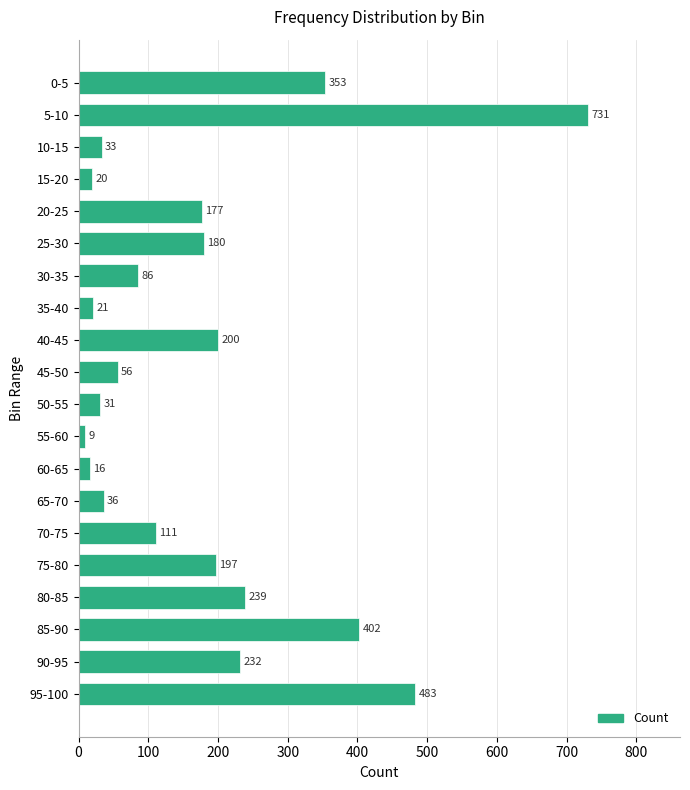

Reading bottom to top, transcribe all the data shown in this chart.

95-100=483	90-95=232	85-90=402	80-85=239	75-80=197	70-75=111	65-70=36	60-65=16	55-60=9	50-55=31	45-50=56	40-45=200	35-40=21	30-35=86	25-30=180	20-25=177	15-20=20	10-15=33	5-10=731	0-5=353